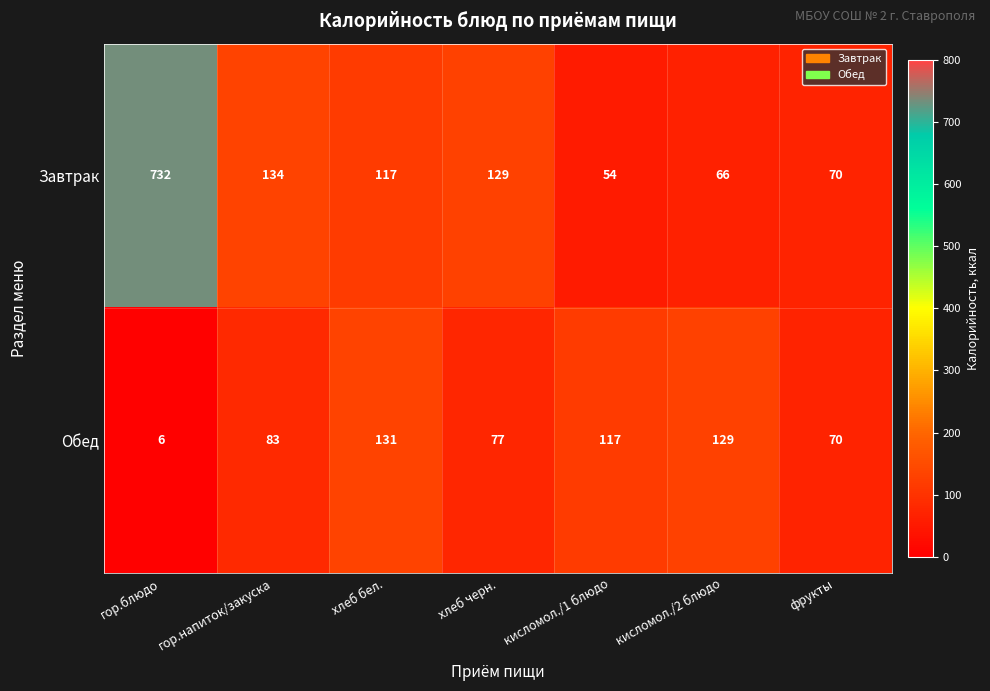

Which category has the lowest value across all series?

гор.блюдо